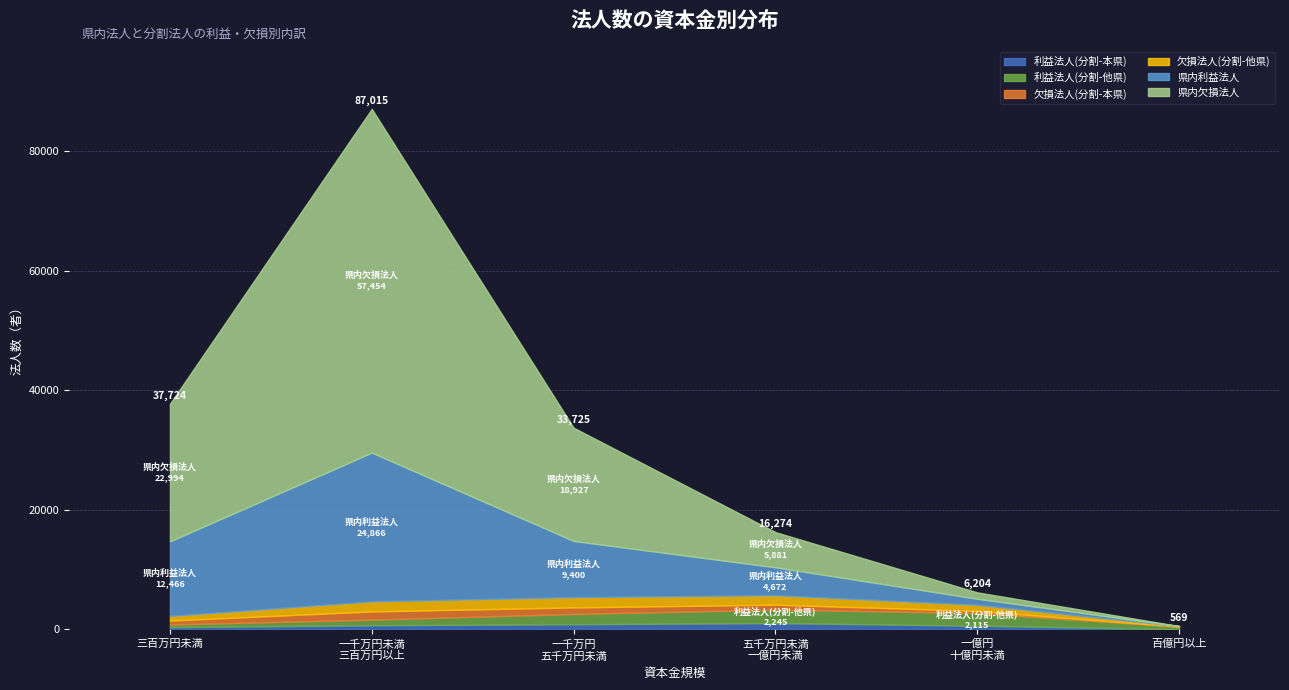

Between which two adjacent categories do 利益法人(分割-他県) and 欠損法人(分割-他県) first intersect?

一千万円
五千万円未満 and 五千万円未満
一億円未満